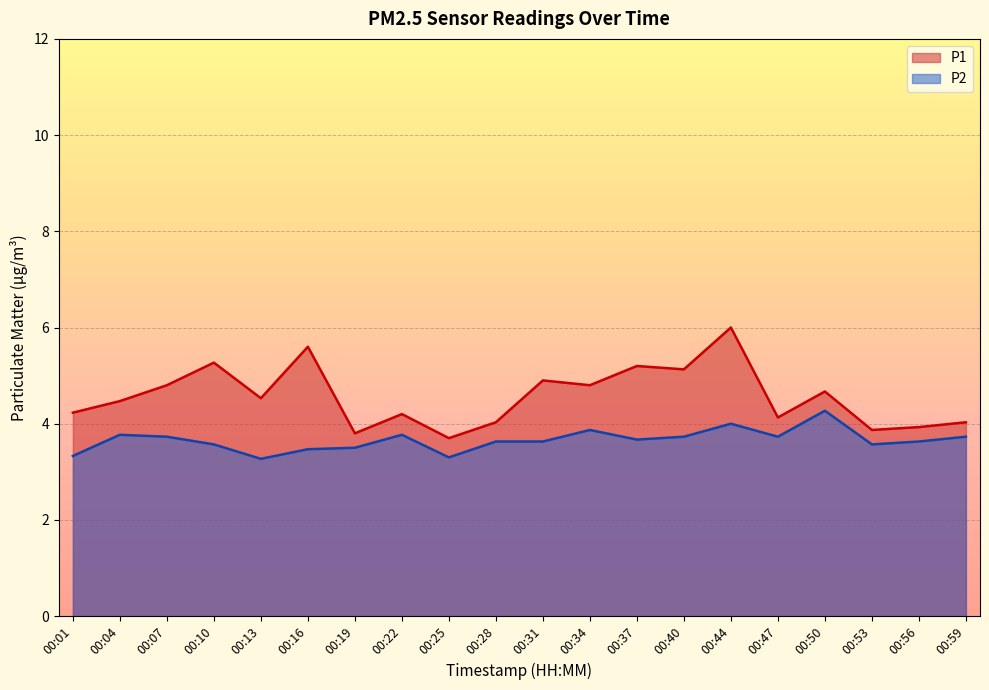

The value of P1 at 00:13 is 1.8. True or false?

False